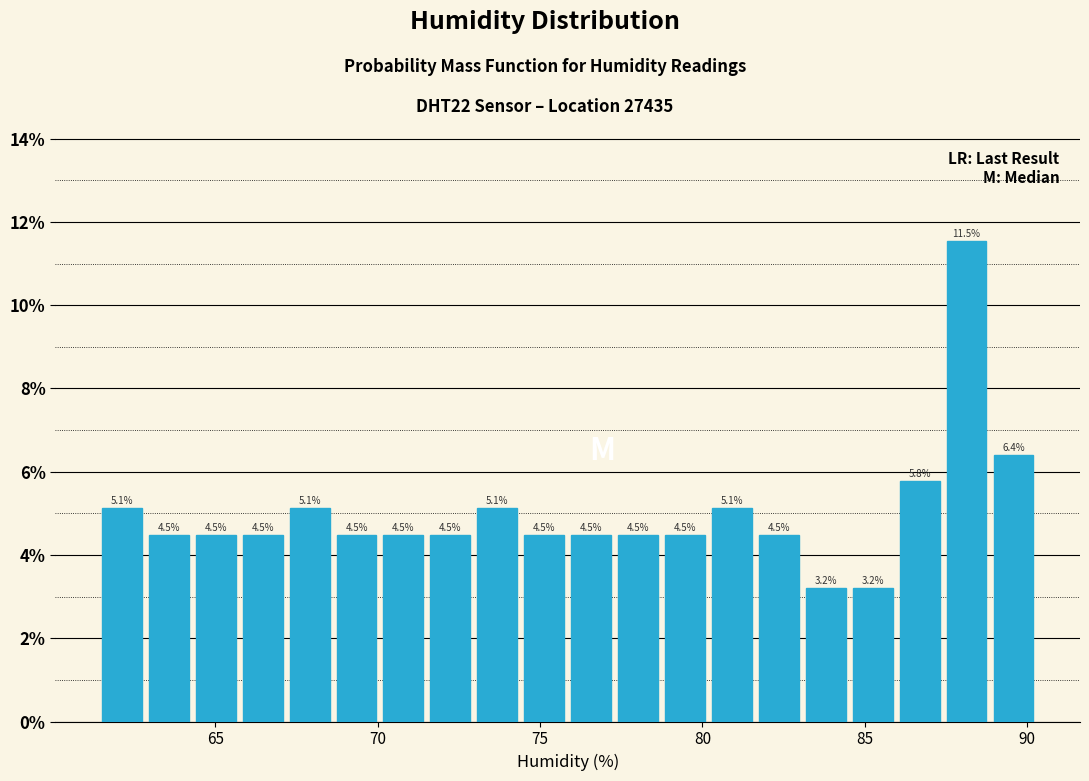

Read against the x-axis, roughly where is the centre of the tallest bar?

88.0